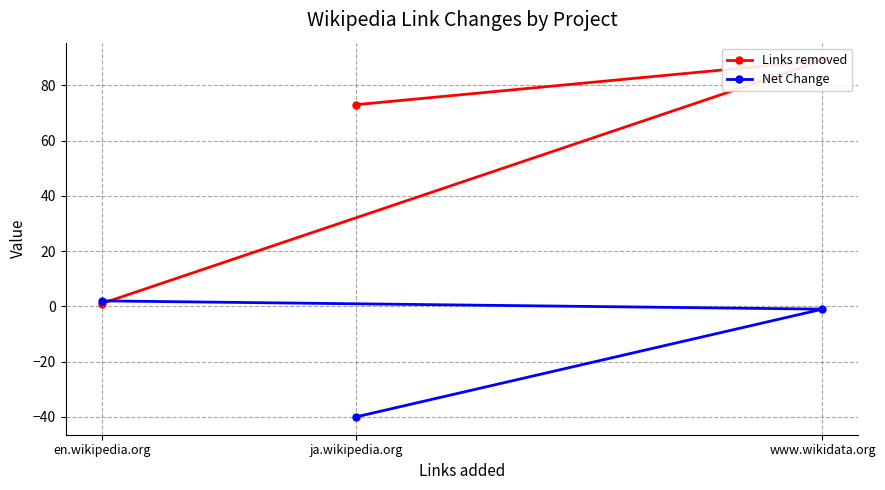

Is it true that Net Change equals 1 at en.wikipedia.org?

False